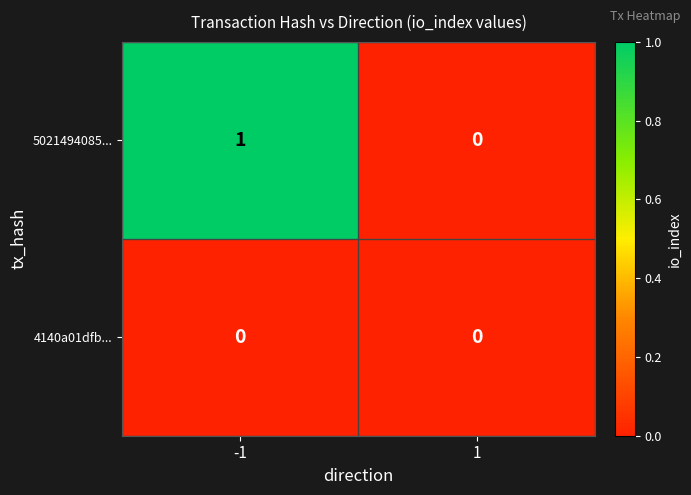

Is the value of 4140a01dfb... at -1 greater than the value of 5021494085... at -1?

No